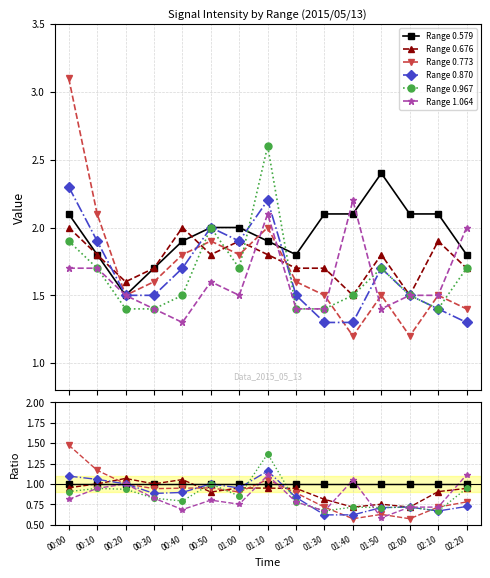

How many lines are shown in the chart?

6